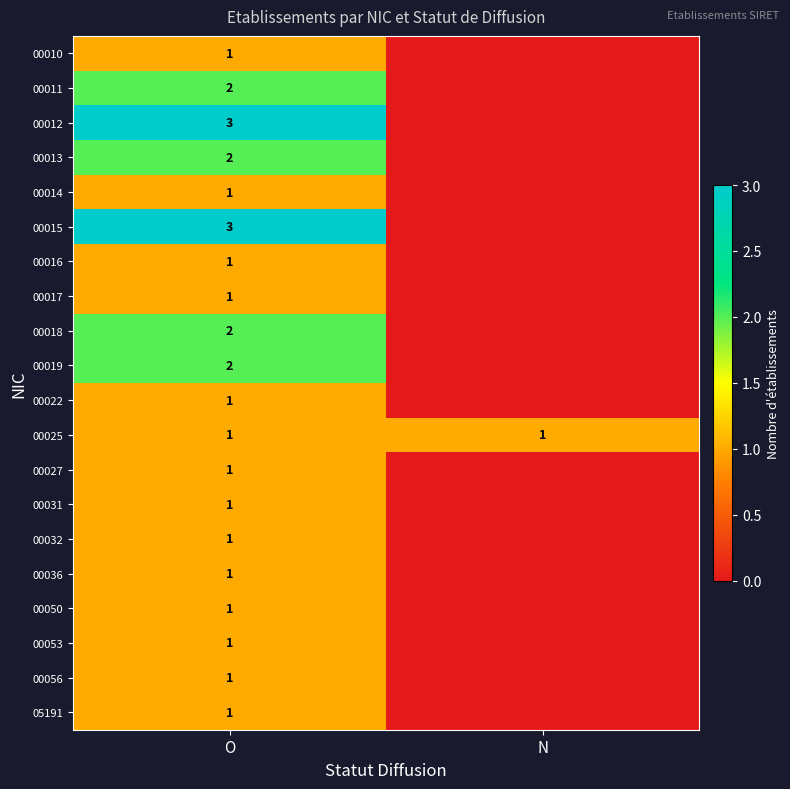

What is the sum of the 00025 values at N and O?

2